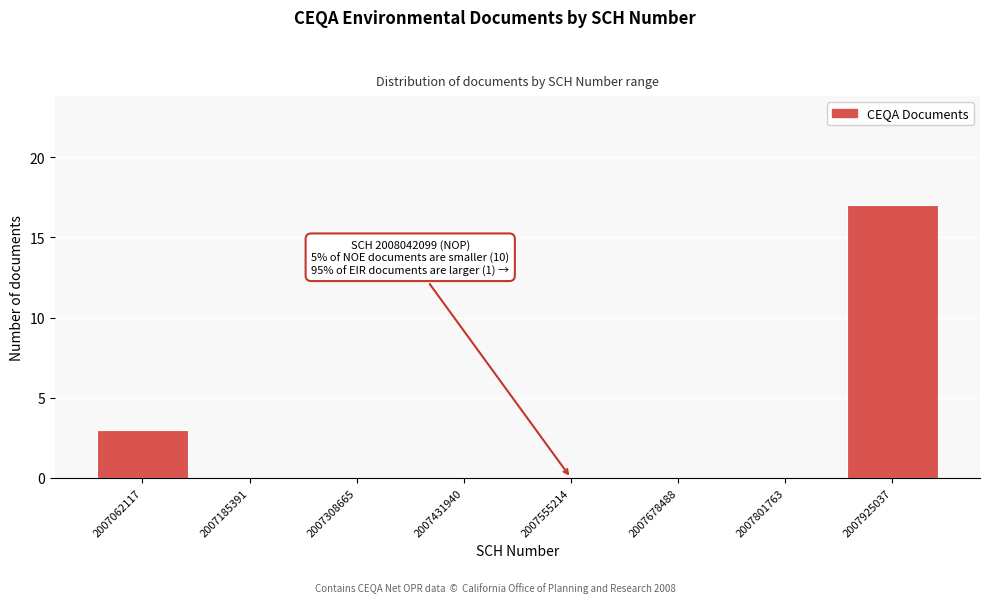

Reading left to right, what are all the values shown in this chart?

2007062117=3	2007185391=0	2007308665=0	2007431940=0	2007555214=0	2007678488=0	2007801763=0	2007925037=17